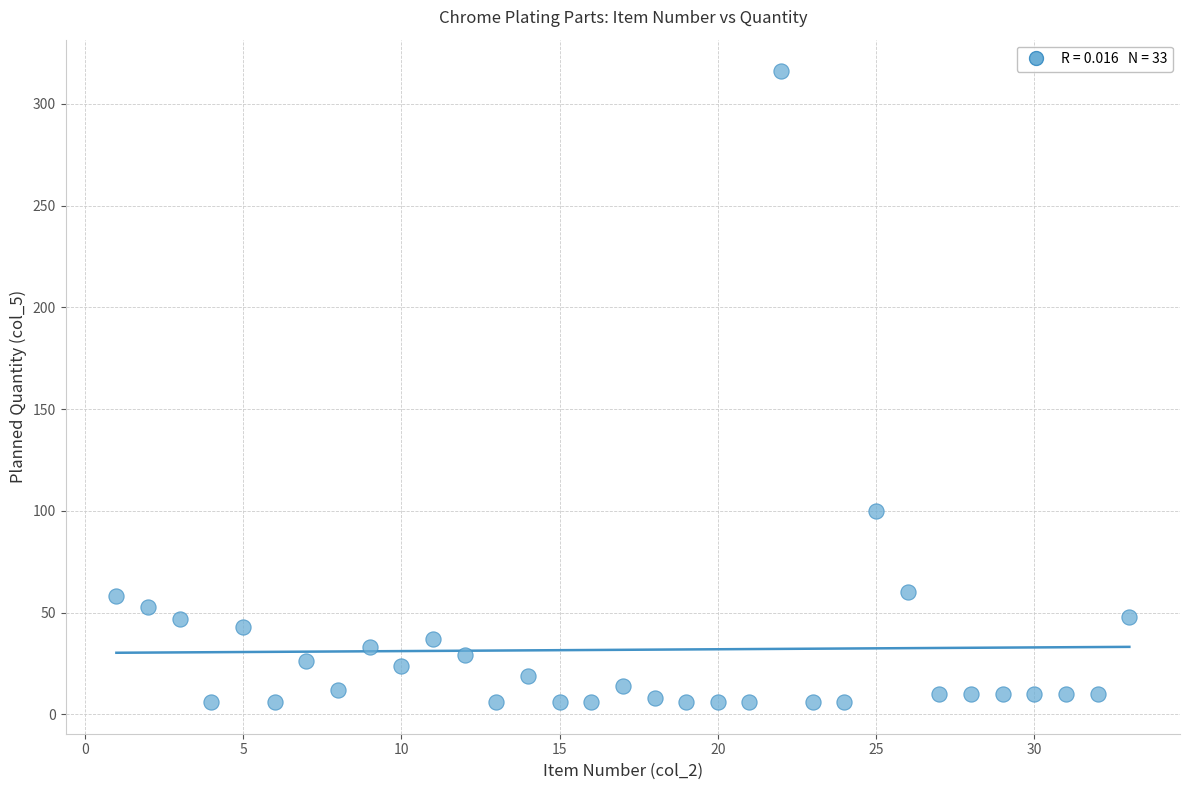

What Y value in the scatter plot is closest to 161?

100